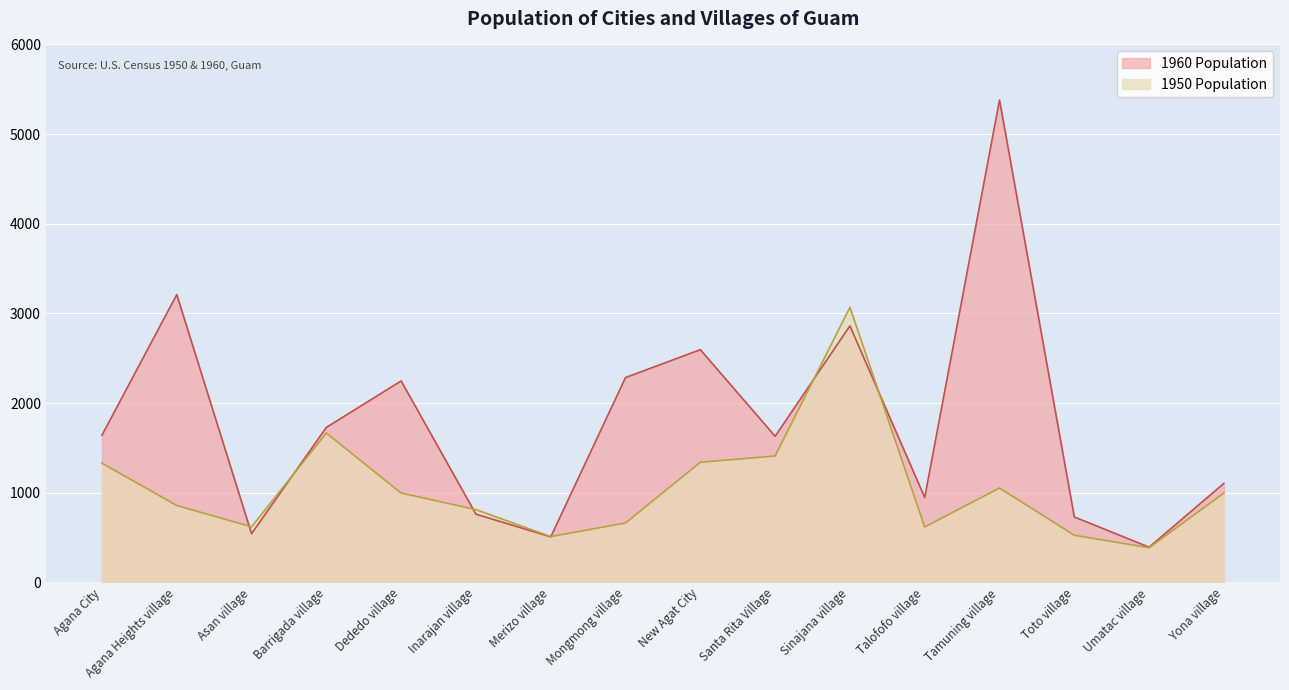

The value of 1950 Population at Toto village is 526. True or false?

True